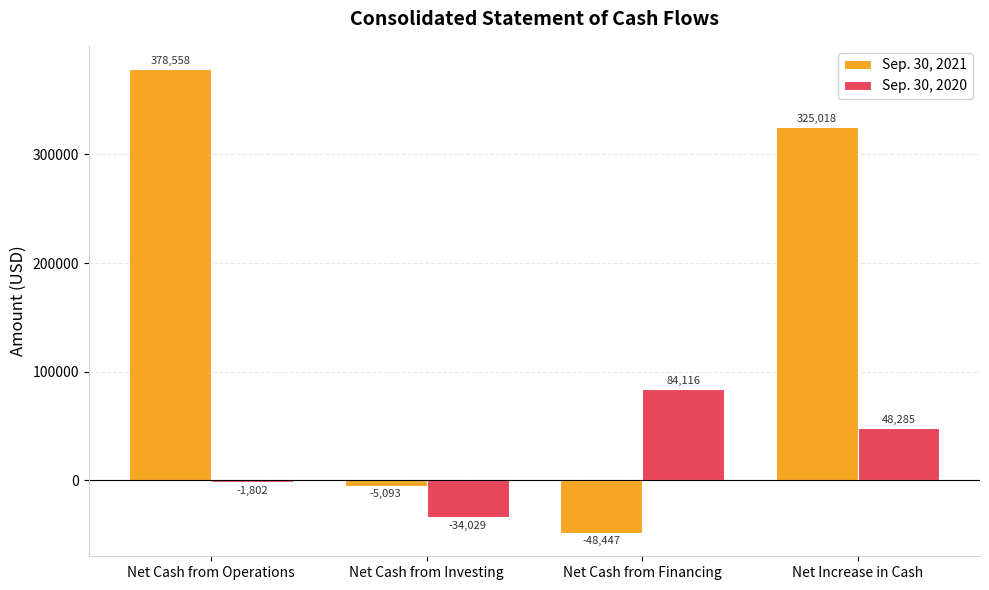

At which label is Sep. 30, 2020 closest to 25043?

Net Increase in Cash